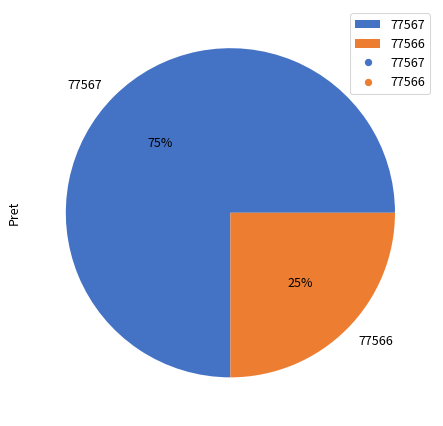

To the nearest percent, what percentage of the pie is 77567?

75%